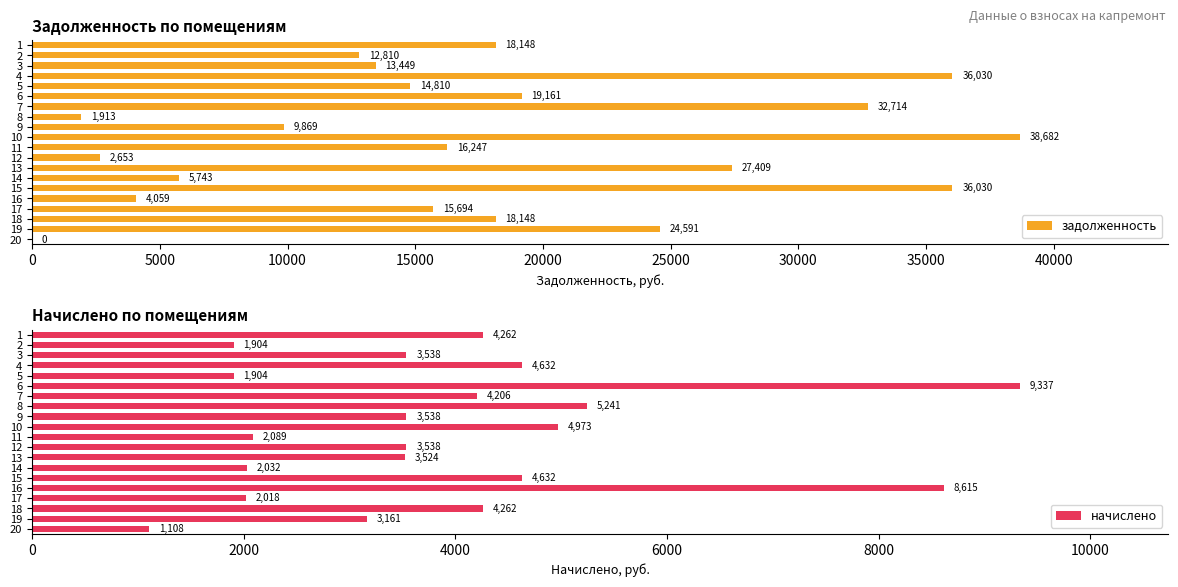

Does the chart contain any negative values?

No